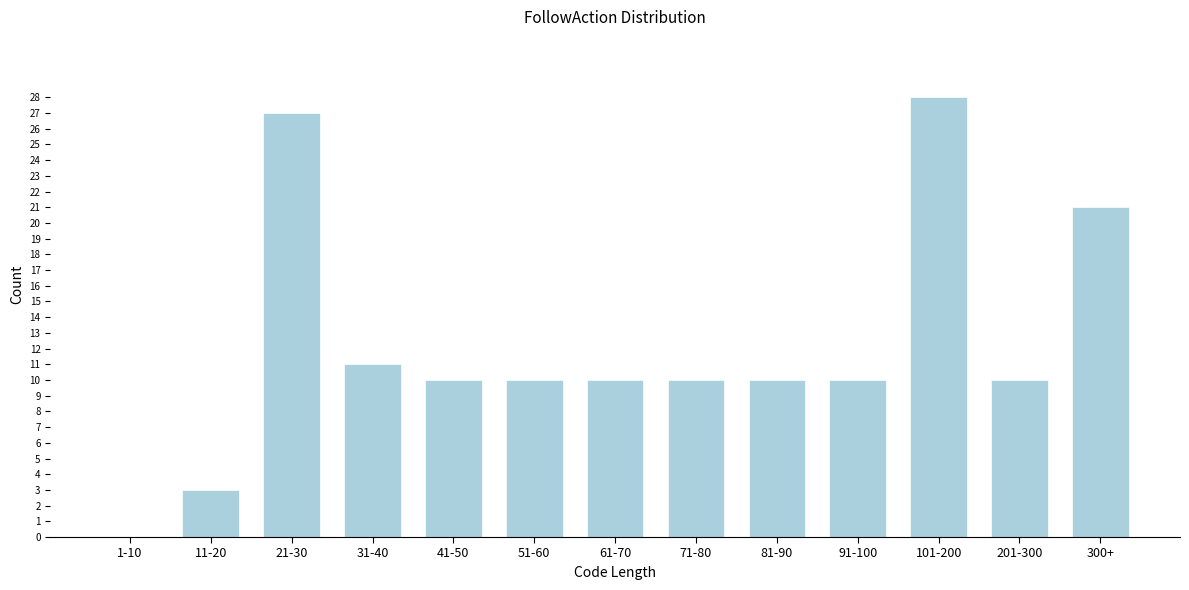

Reading right to left, transcribe all the data shown in this chart.

300+=21	201-300=10	101-200=28	91-100=10	81-90=10	71-80=10	61-70=10	51-60=10	41-50=10	31-40=11	21-30=27	11-20=3	1-10=0